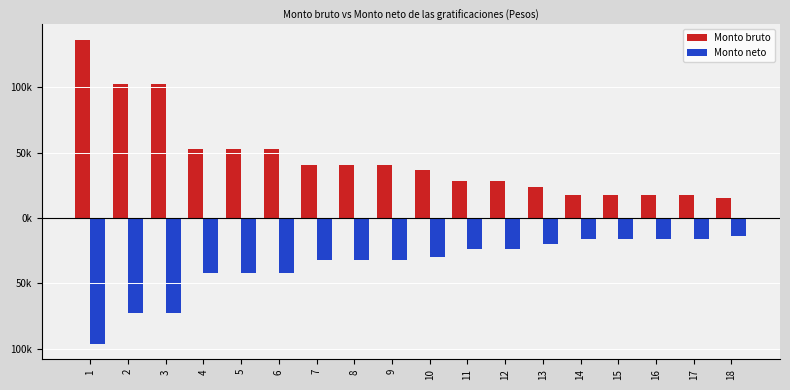

Does the chart contain stacked bars?

No